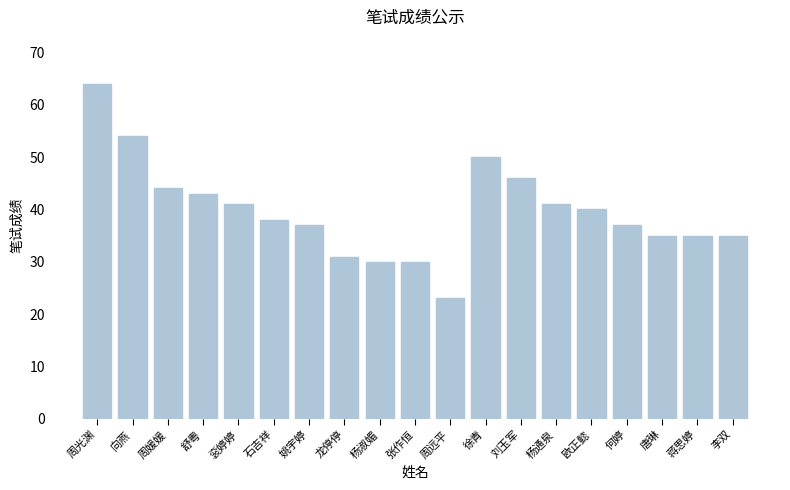

Which category has the lowest value across all series?

周远平